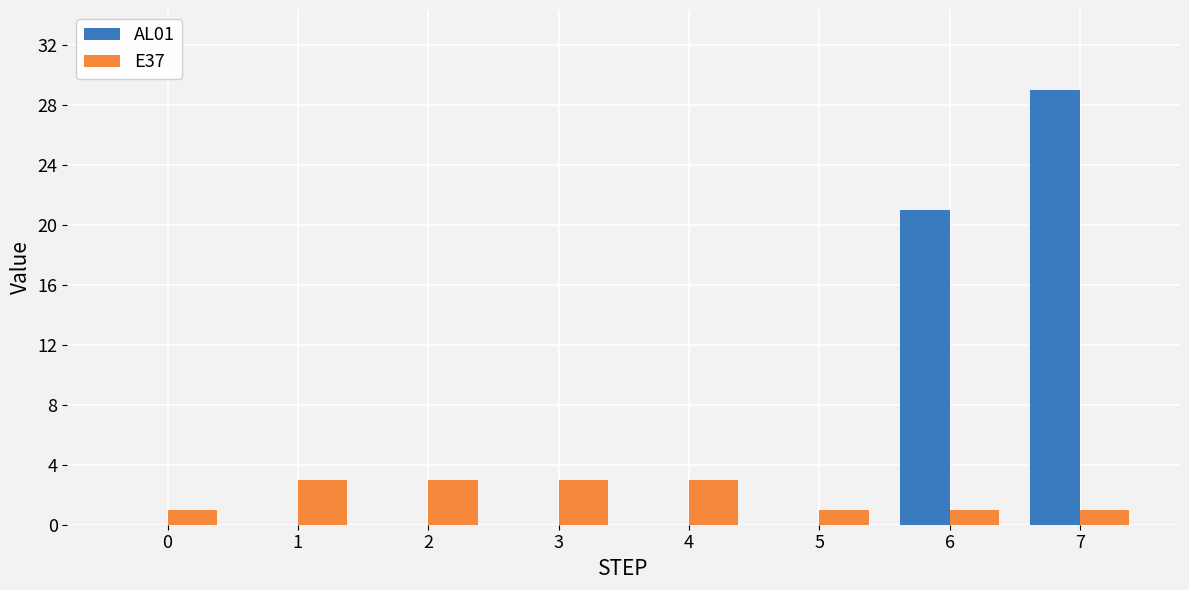

Count the AL01 values in the range 0 to 21.

7